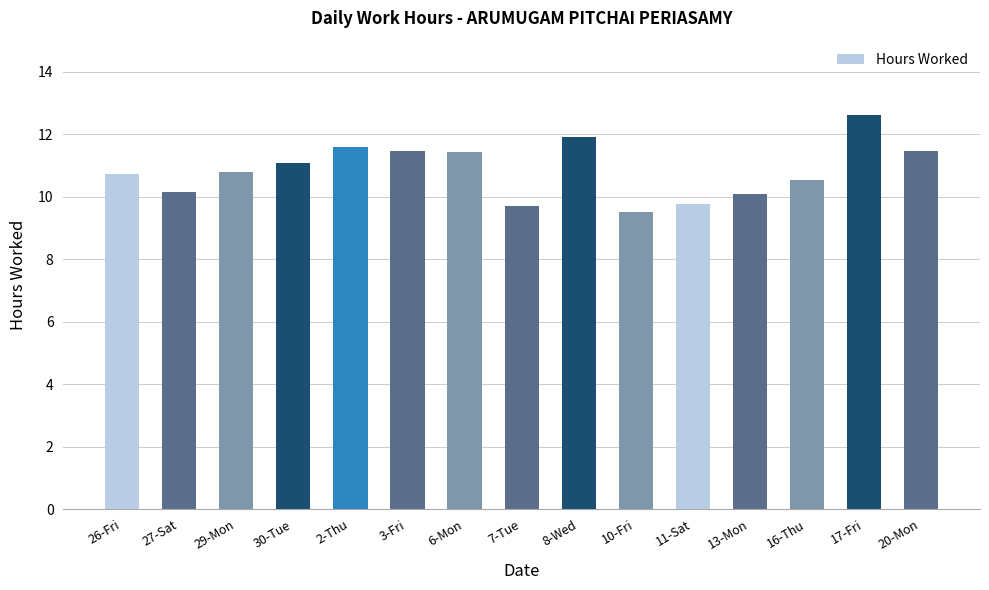

Which category has the lowest value across all series?

10-Fri